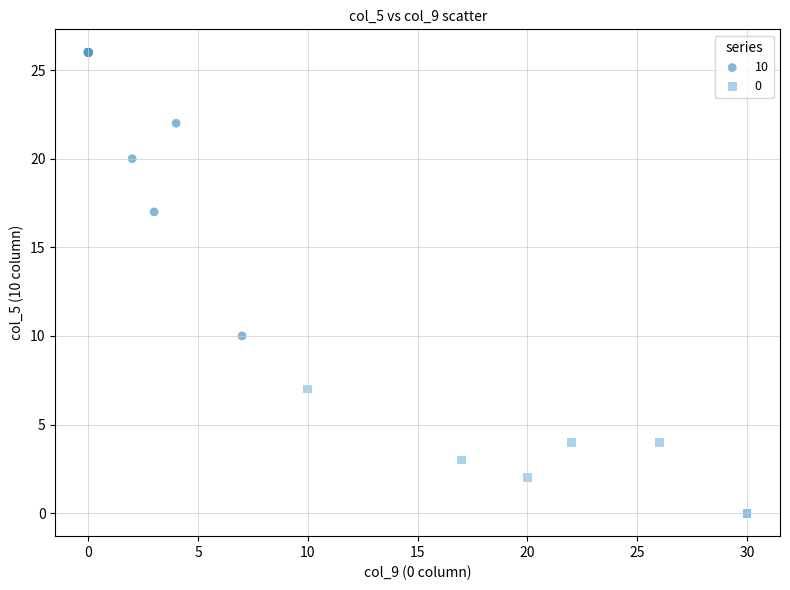

Which series contains the highest Y value?

10